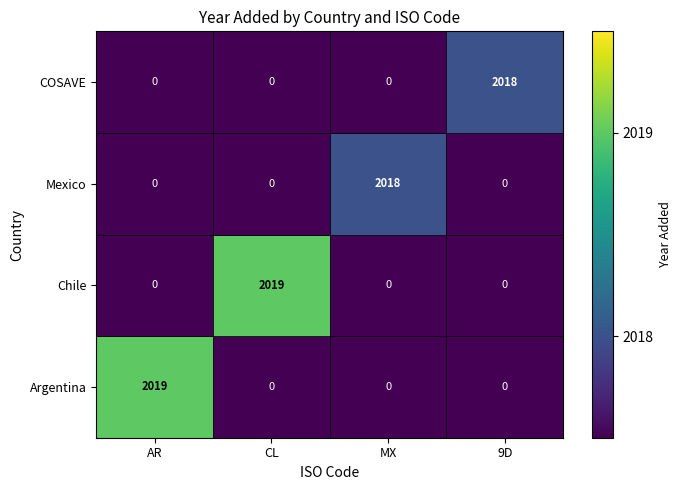

How many distinct data groups are displayed?

4